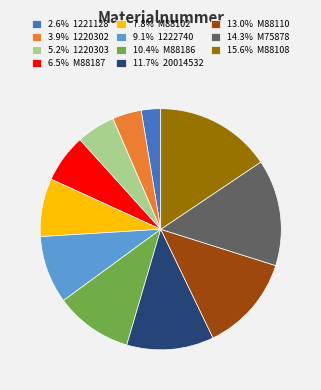

Approximately how many times larger is the value at 9.1% 1222740 compared to 11.7% 20014532?

0.8